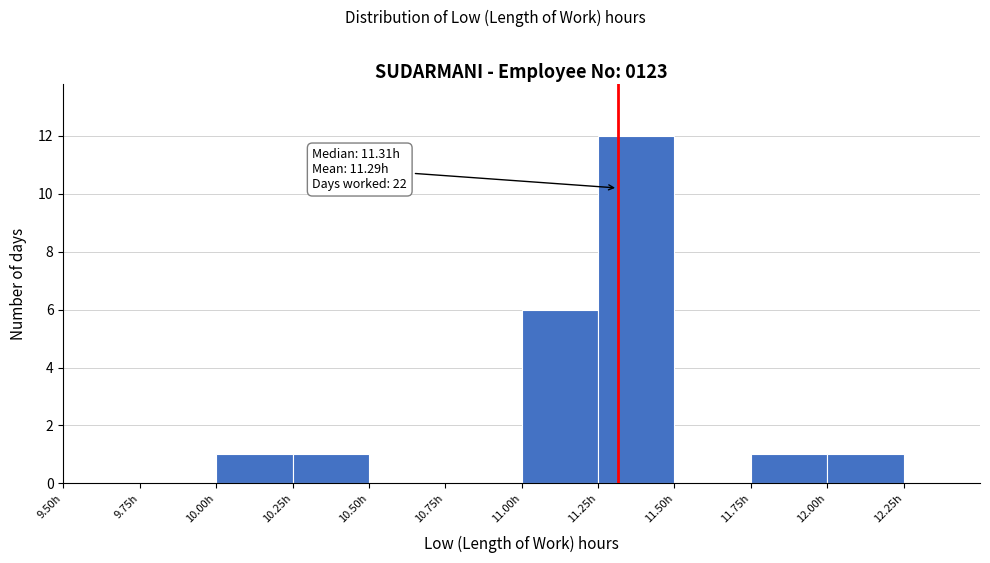

Which range on the x-axis has the tallest bar?

11.25 to 11.50